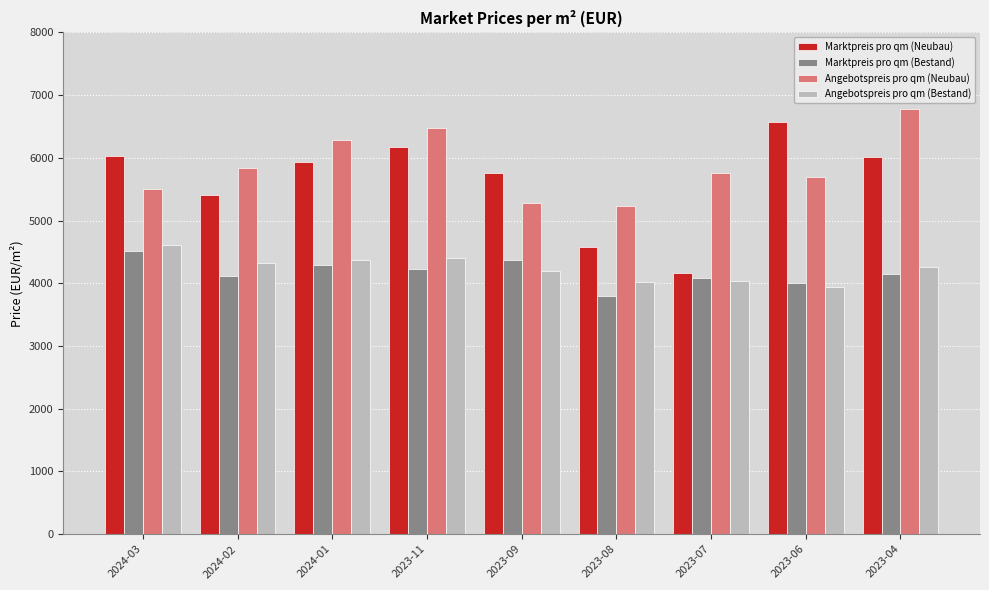

How many bars are there in total?

36